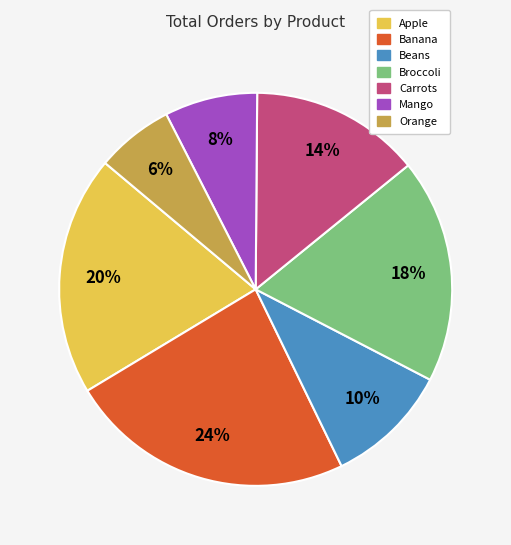

Between Apple and Beans, which is larger?

Apple